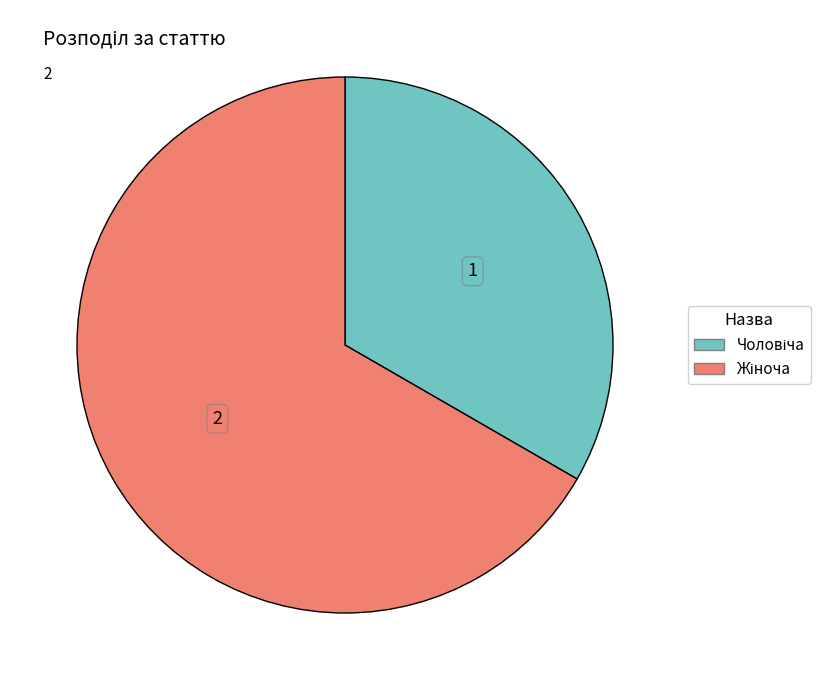

Does any single category account for the majority?

Yes